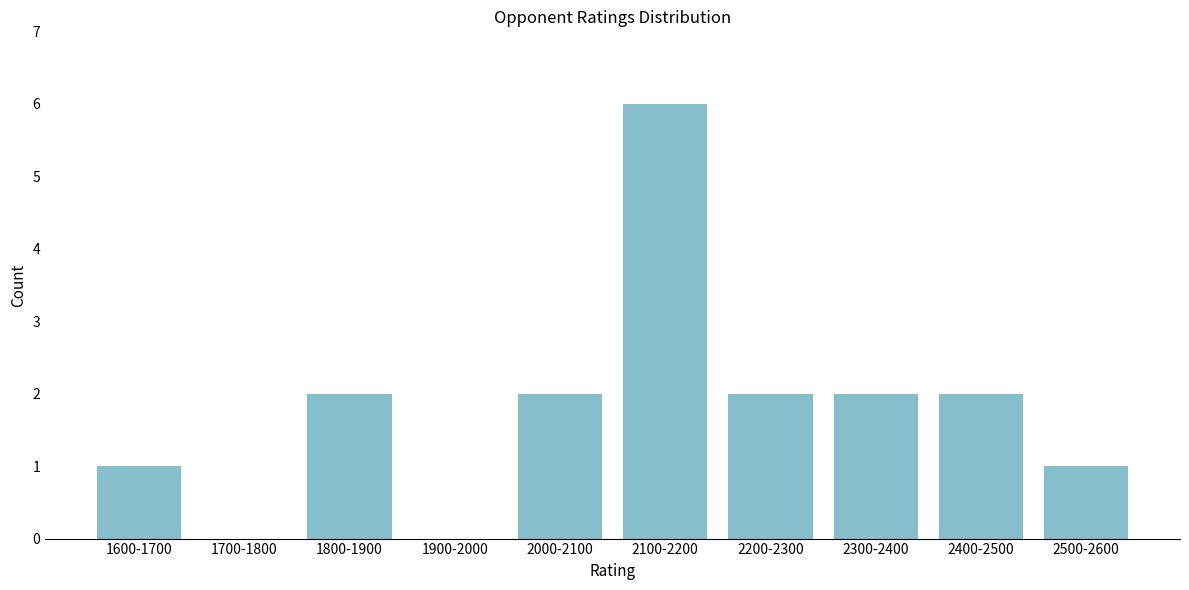

Reading right to left, list all the values displayed in this chart.

2500-2600=1	2400-2500=2	2300-2400=2	2200-2300=2	2100-2200=6	2000-2100=2	1900-2000=0	1800-1900=2	1700-1800=0	1600-1700=1